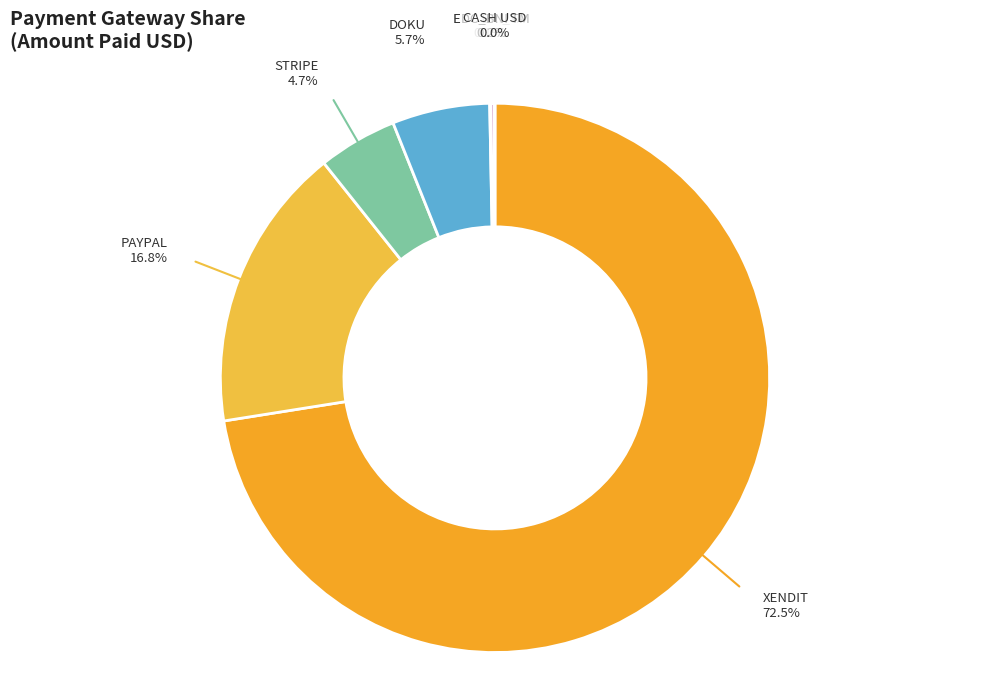

Is there any slice that represents more than half of the pie?

Yes